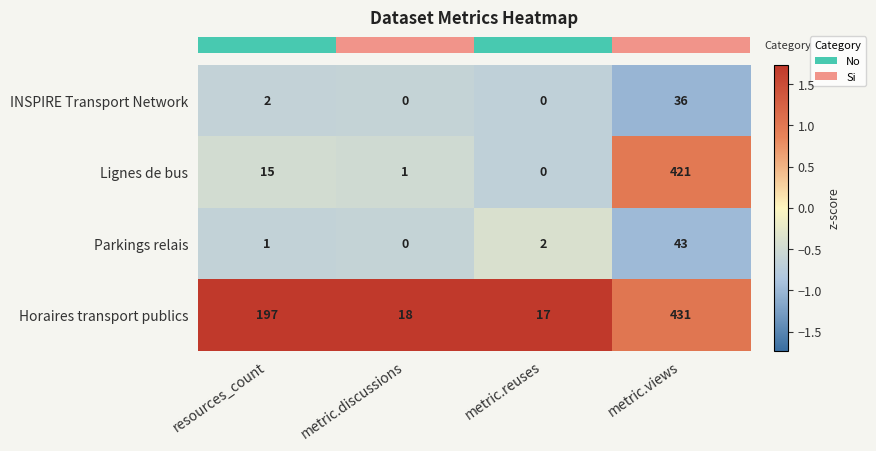

Reading left to right, list all the values displayed in this chart.

INSPIRE Transport Network: 2	0	0	36
Lignes de bus: 15	1	0	421
Parkings relais: 1	0	2	43
Horaires transport publics: 197	18	17	431